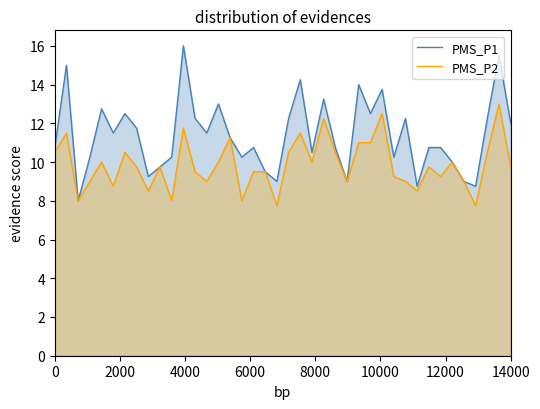

Which series has the widest spread of values?

PMS_P1